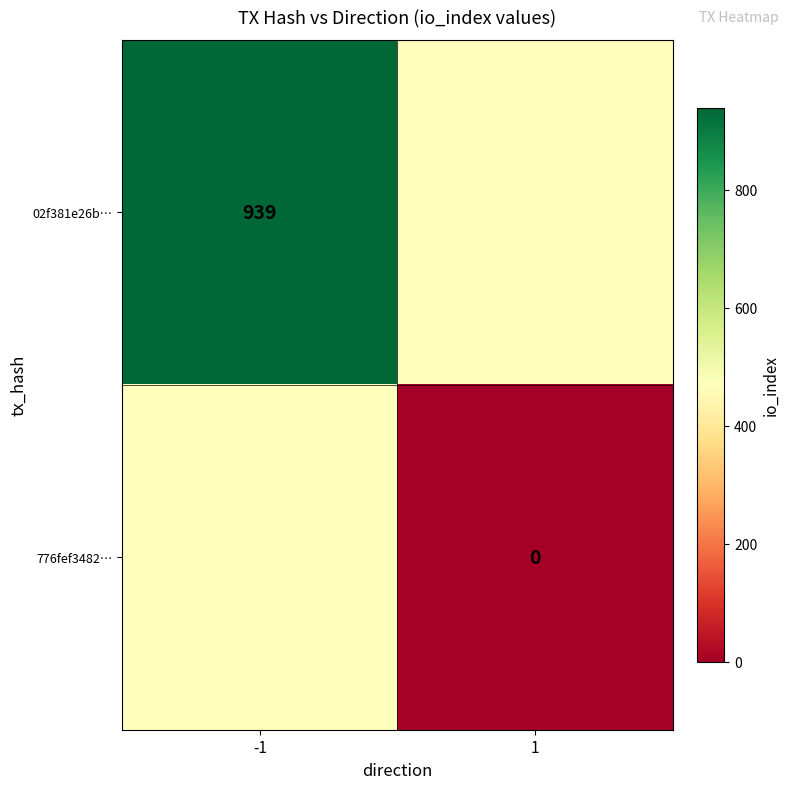

True or false: 02f381e26b… has a value of 939.0 at -1.

True